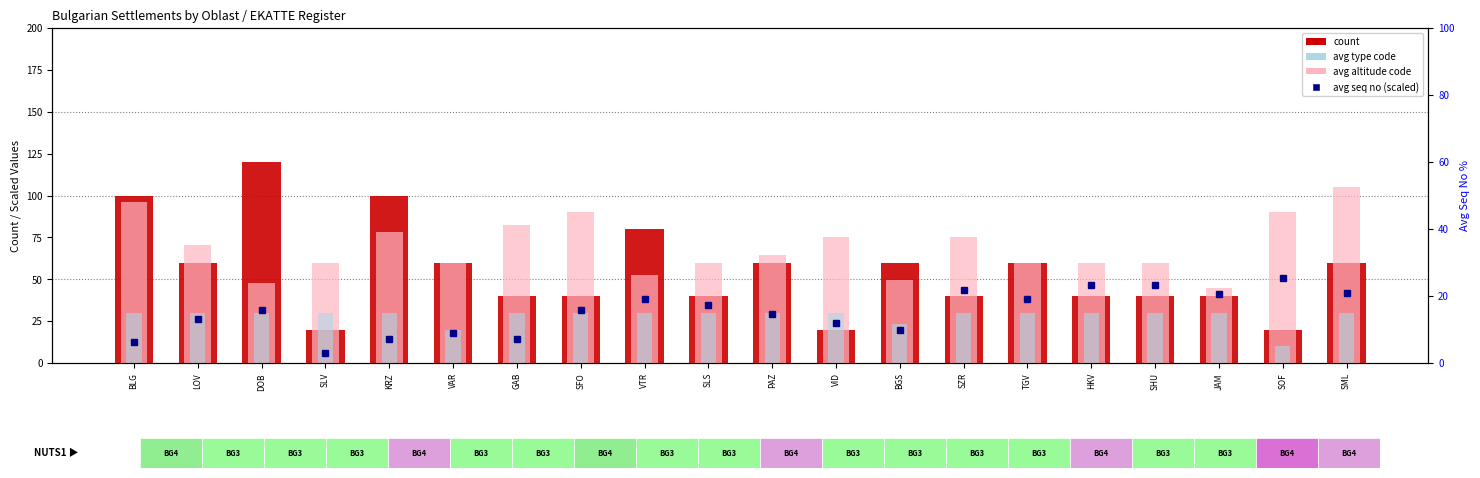

Reading left to right, extract all data points from this chart.

count: BLG=100.0	LOV=60.0	DOB=120.0	SLV=20.0	KRZ=100.0	VAR=60.0	GAB=40.0	SFO=40.0	VTR=80.0	SLS=40.0	PAZ=60.0	VID=20.0	BGS=60.0	SZR=40.0	TGV=60.0	HKV=40.0	SHU=40.0	JAM=40.0	SOF=20.0	SML=60.0
avg altitude code: BLG=96.0	LOV=70.5	DOB=48.0	SLV=60.0	KRZ=78.0	VAR=60.0	GAB=82.5	SFO=90.0	VTR=52.5	SLS=60.0	PAZ=64.5	VID=75.0	BGS=49.5	SZR=75.0	TGV=60.0	HKV=60.0	SHU=60.0	JAM=45.0	SOF=90.0	SML=105.0
avg type code: BLG=30.0	LOV=30.0	DOB=30.0	SLV=30.0	KRZ=30.0	VAR=20.0	GAB=30.0	SFO=30.0	VTR=30.0	SLS=30.0	PAZ=30.0	VID=30.0	BGS=23.0	SZR=30.0	TGV=30.0	HKV=30.0	SHU=30.0	JAM=30.0	SOF=10.0	SML=30.0